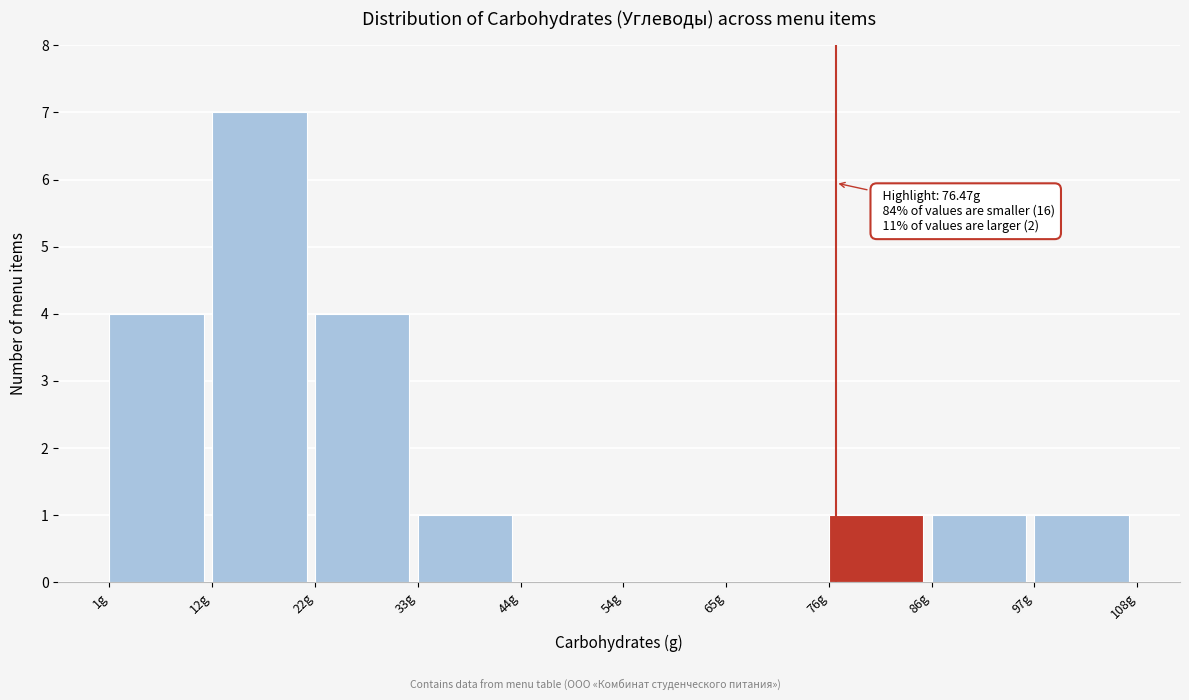

Which range on the x-axis has the tallest bar?

12 to 22